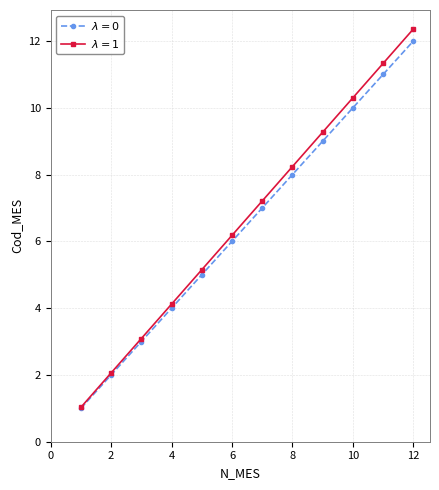

What is the minimum value shown in the chart?

1.0